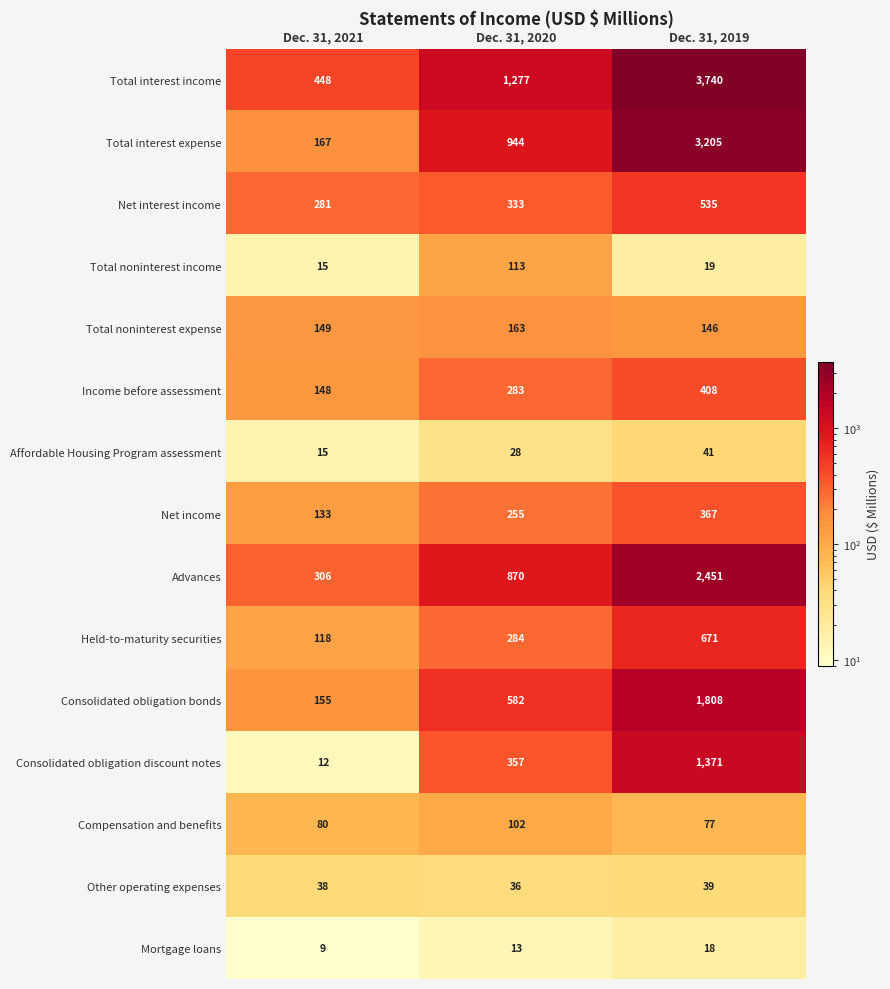

What value does the Other operating expenses series have at Dec. 31, 2021?

38